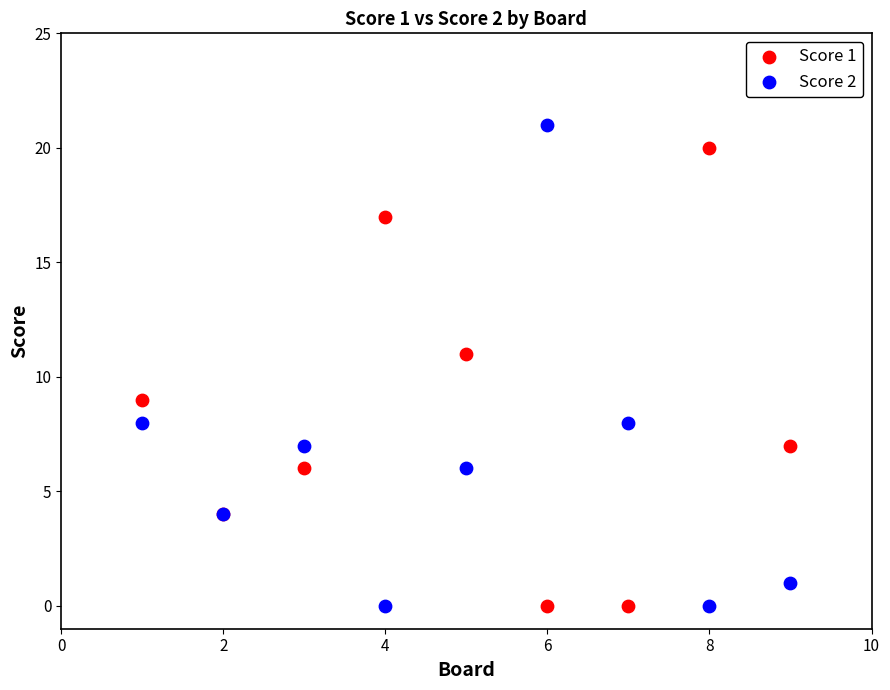

What is the X range (max minus min) for the scatter plot?

8